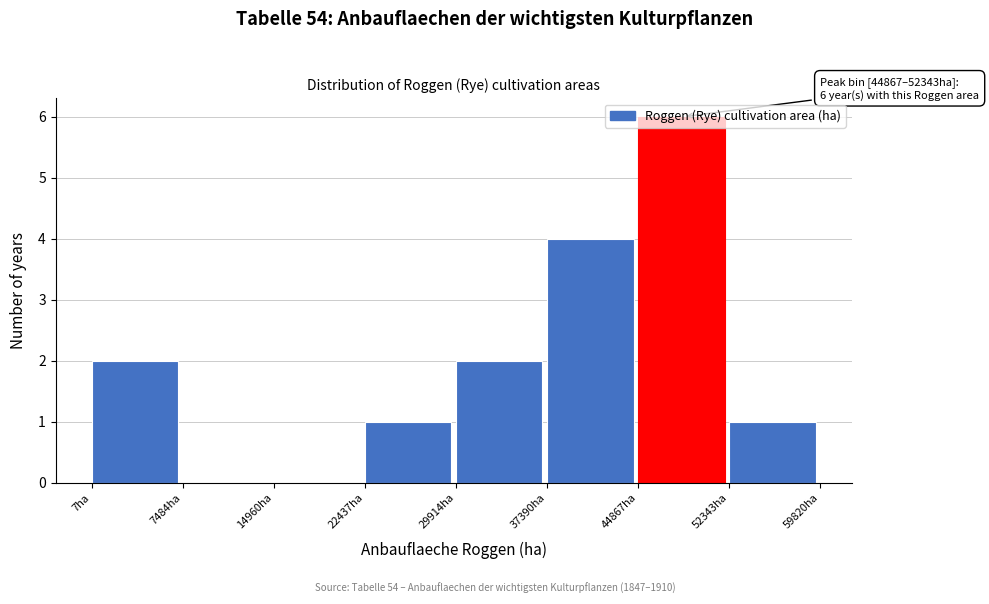

Over which range of the x-axis is the bar tallest?

45000 to 52000